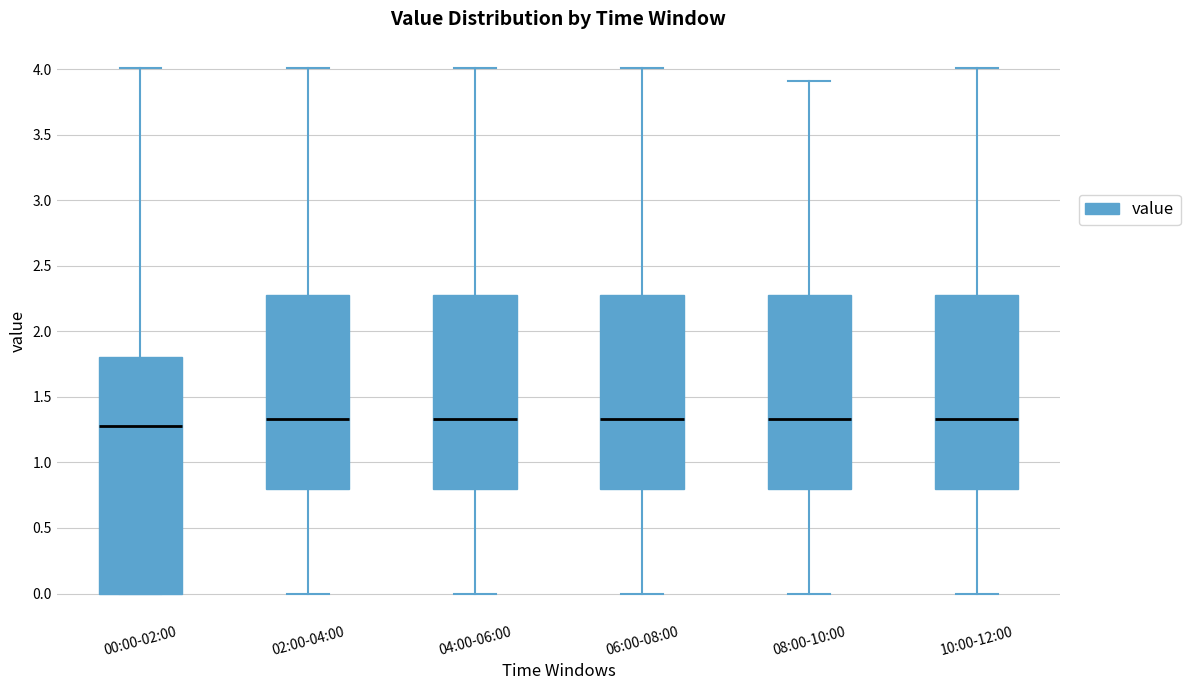

Which box is the tallest, from its lower edge to its upper edge?

00:00-02:00